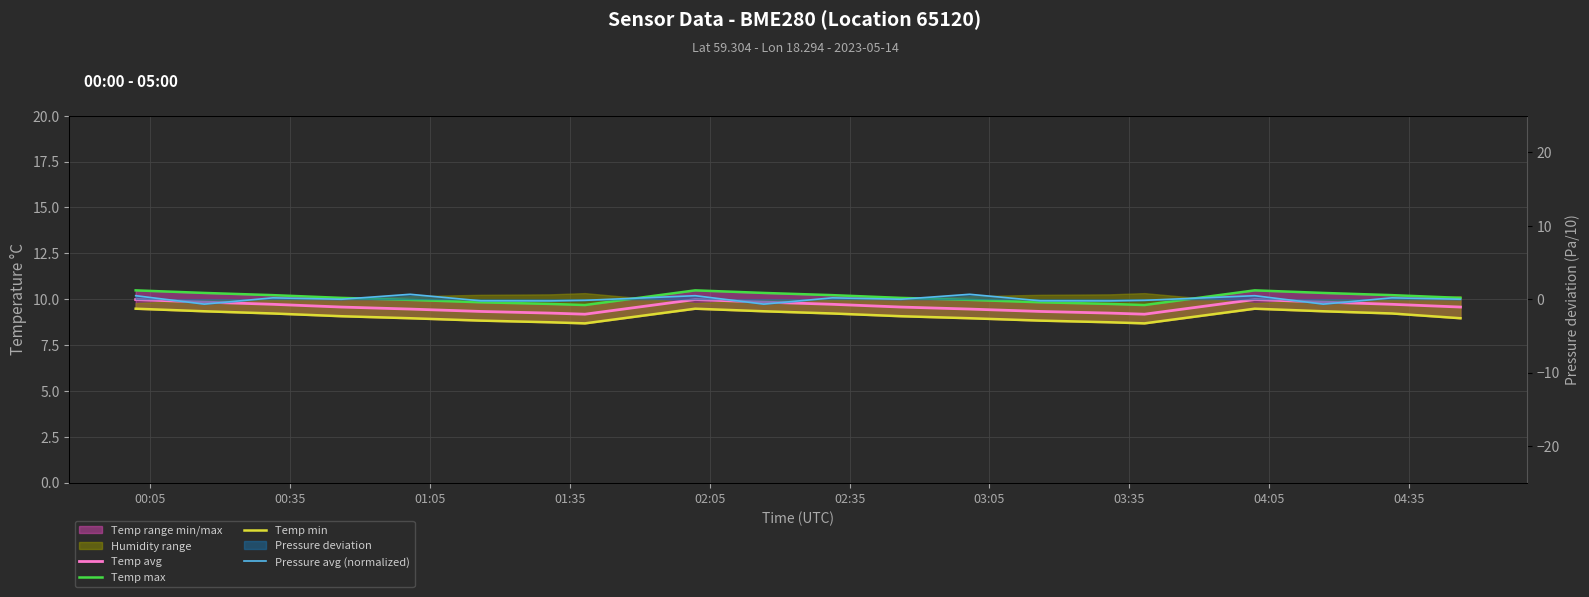

Reading left to right, what are all the values shown in this chart?

Temp avg: 10.0	9.8	9.7	9.6	9.5	9.3	9.2	9.2	10.0	9.8	9.7	9.6	9.5	9.3	9.2	9.2	10.0	9.8	9.7	9.6
Temp max: 10.5	10.3	10.2	10.1	10.0	9.8	9.7	9.7	10.5	10.3	10.2	10.1	10.0	9.8	9.7	9.7	10.5	10.3	10.2	10.1
Temp min: 9.5	9.3	9.2	9.1	9.0	8.8	8.7	8.7	9.5	9.3	9.2	9.1	9.0	8.8	8.7	8.7	9.5	9.3	9.2	9.0
Pressure avg (normalized): 0.5	-0.7	0.2	-0.0	0.7	-0.2	-0.2	-0.2	0.5	-0.7	0.2	-0.0	0.7	-0.2	-0.2	-0.2	0.5	-0.7	0.2	-0.0